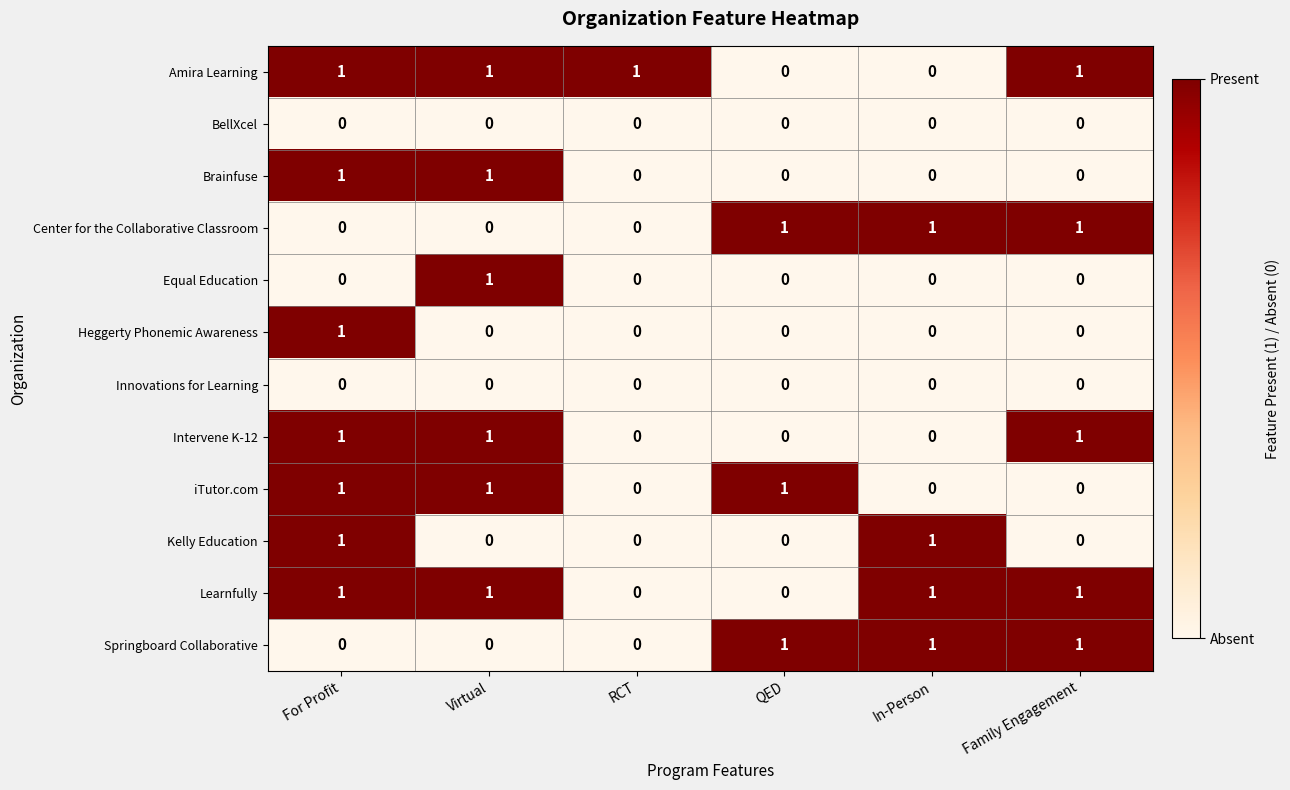

At which category is the sum across all series the highest?

For Profit